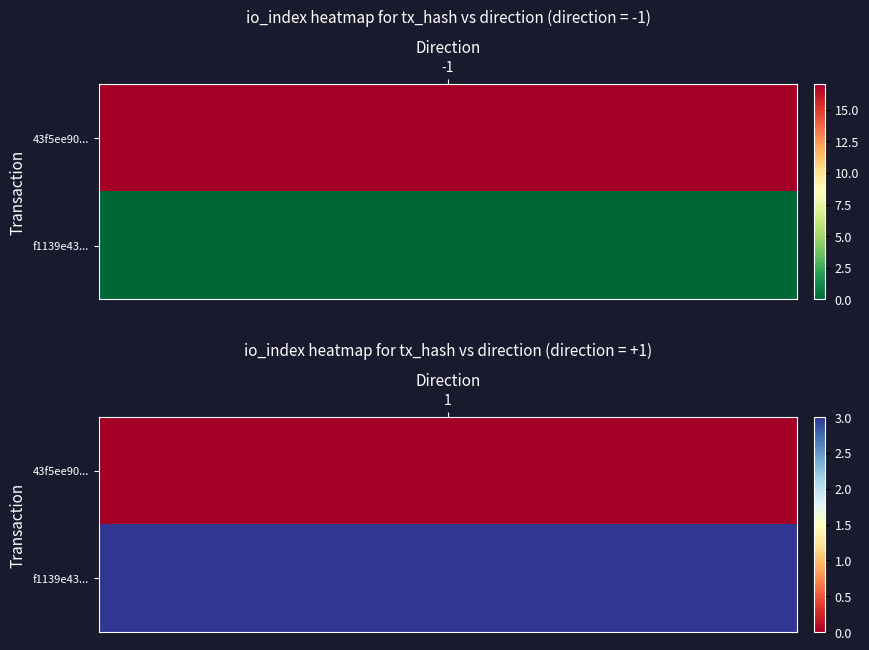

List the series in order of their overall mean, lowest first.

f1139e4326dd28a132e092ab365f222ba5e56c2, 43f5ee90982be251fd2a7482da9bc135b2d53c1